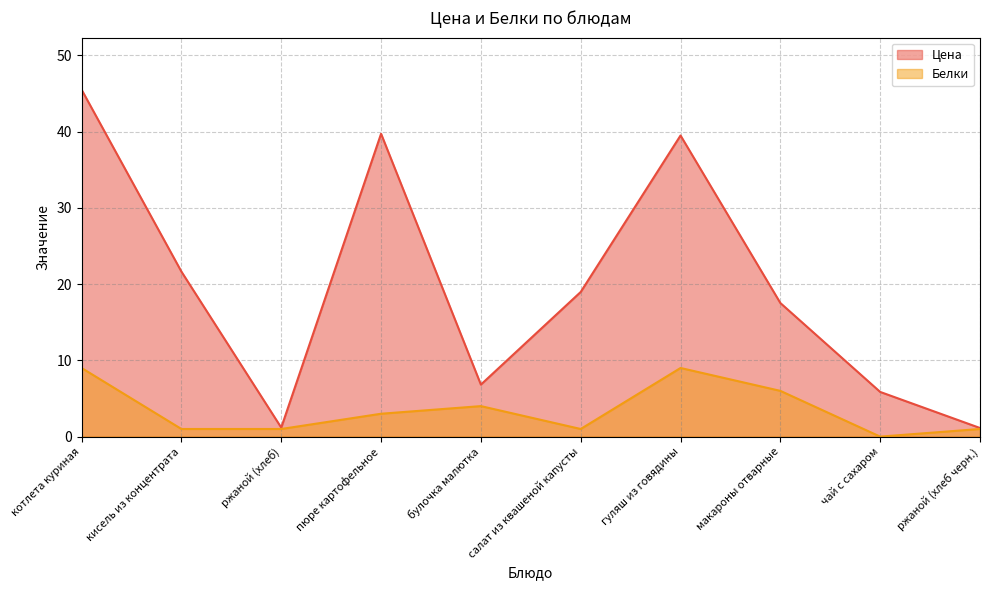

The value of Белки at ржаной (хлеб) is 1.0. True or false?

True